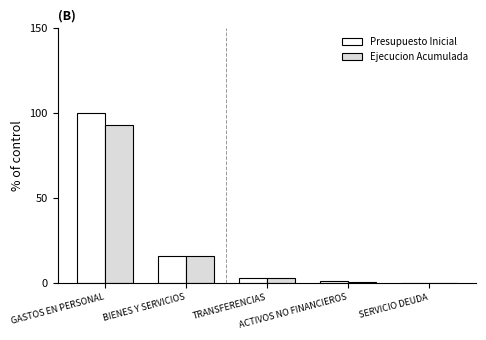

What is the maximum value for Ejecucion Acumulada?

93.1